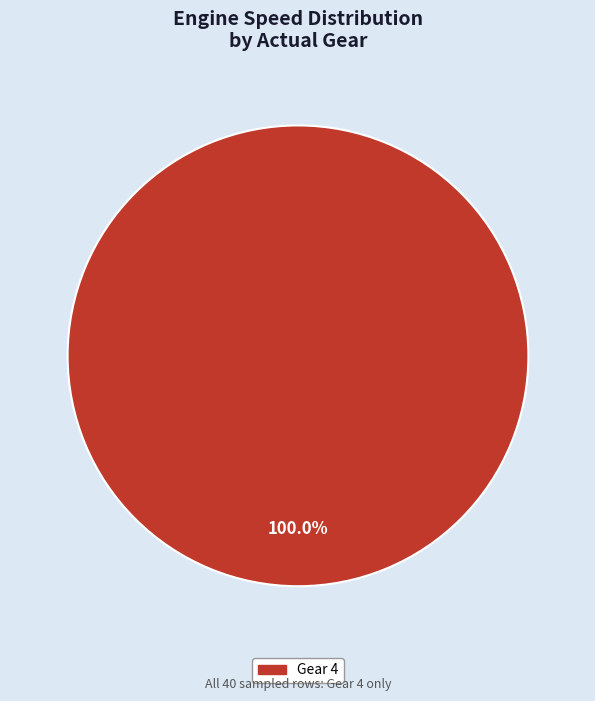

Is there a majority slice in this chart?

Yes